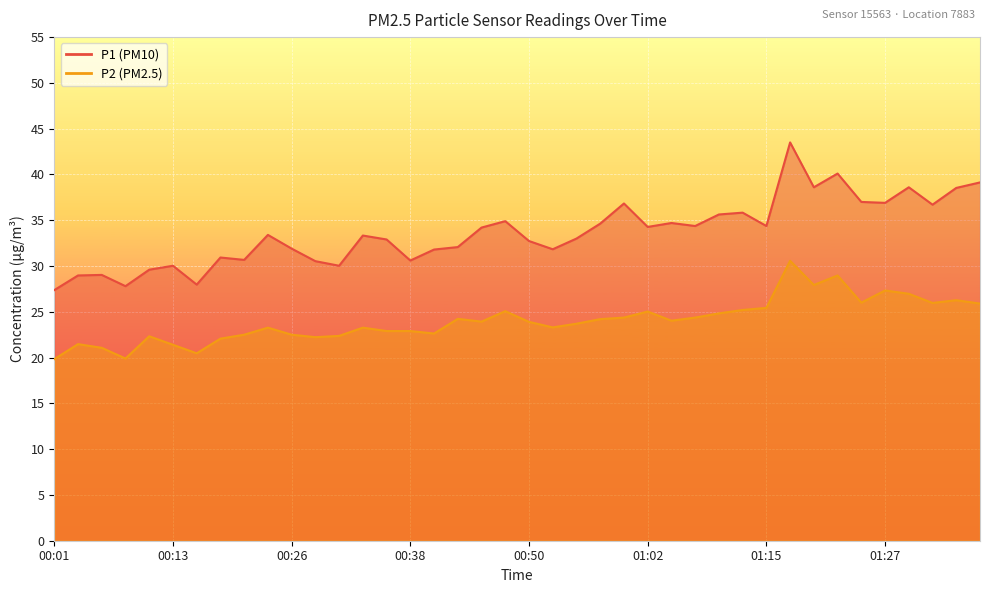

True or false: P1 has more than 1 points higher than both neighbors.

True